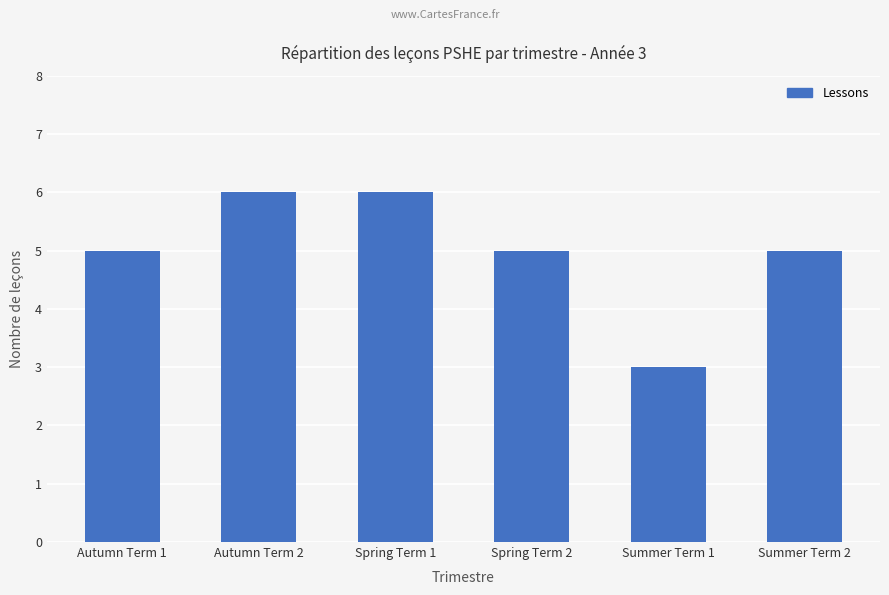

What is the minimum value shown in the chart?

3